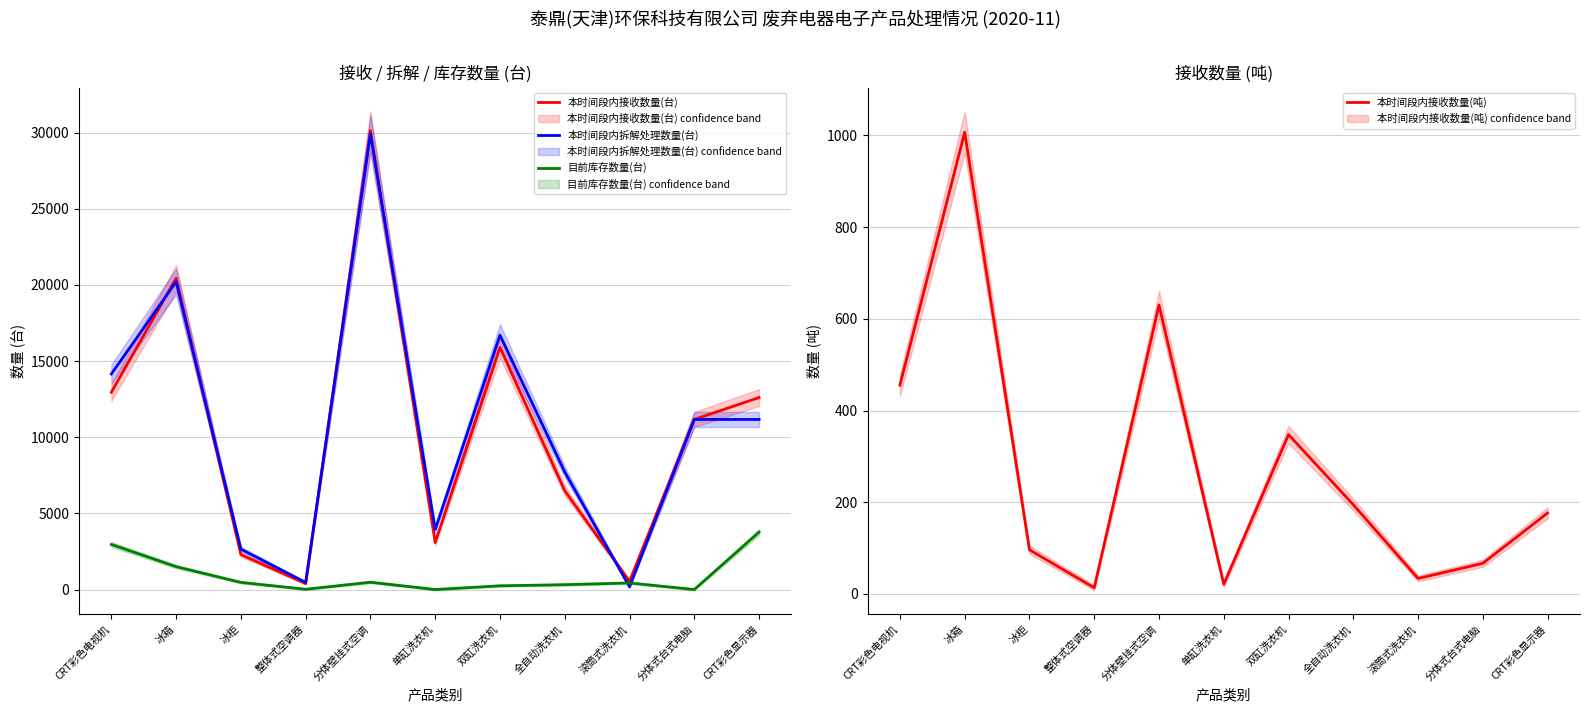

Does the chart display data point markers on the line(s)?

No